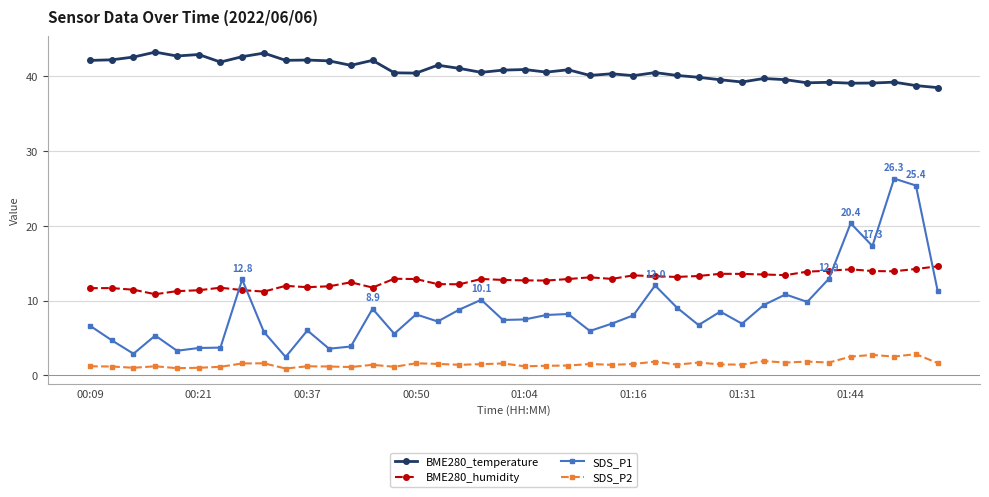

What is the difference between the maximum and minimum values in the SDS_P1 series?

23.9